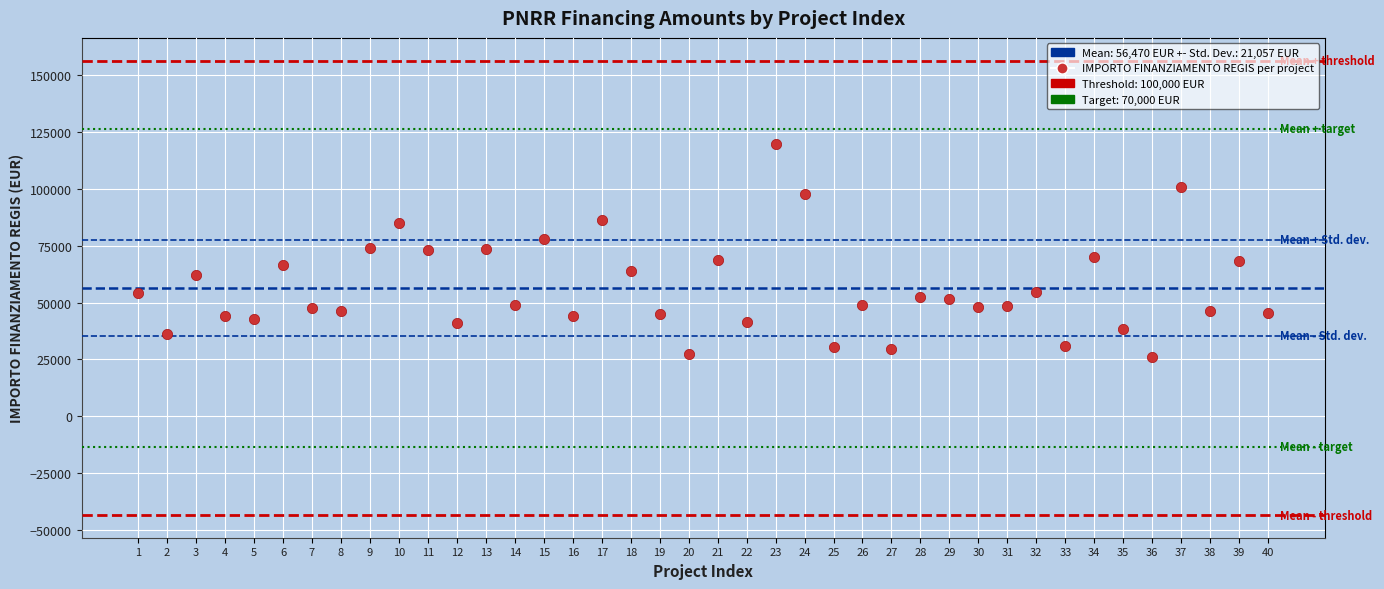

What is the range of X values (max minus min)?

39.0